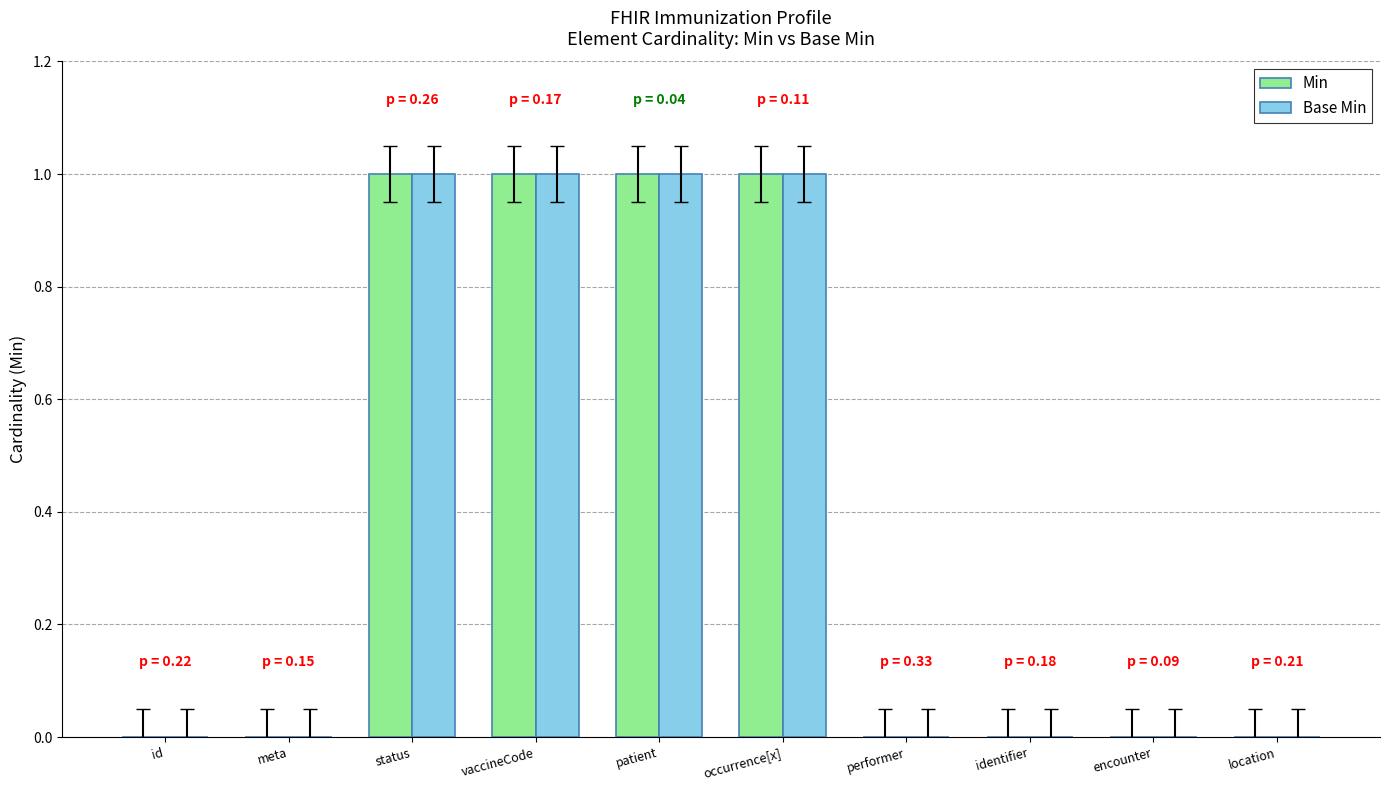

Reading left to right, list all the values displayed in this chart.

Min: 0	0	1	1	1	1	0	0	0	0
Base Min: 0	0	1	1	1	1	0	0	0	0